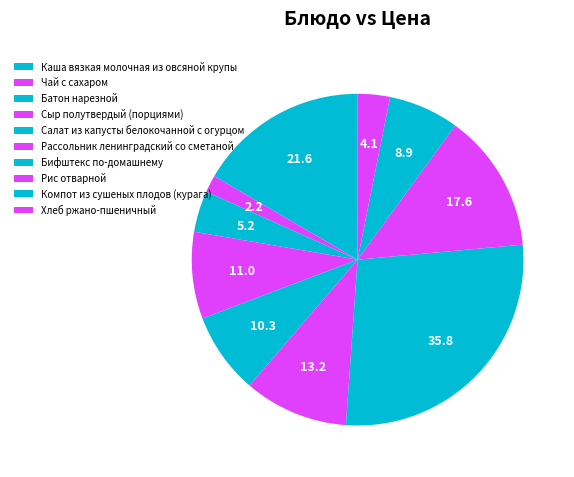

To the nearest percent, what portion does Сыр полутвердый (порциями) represent?

8%